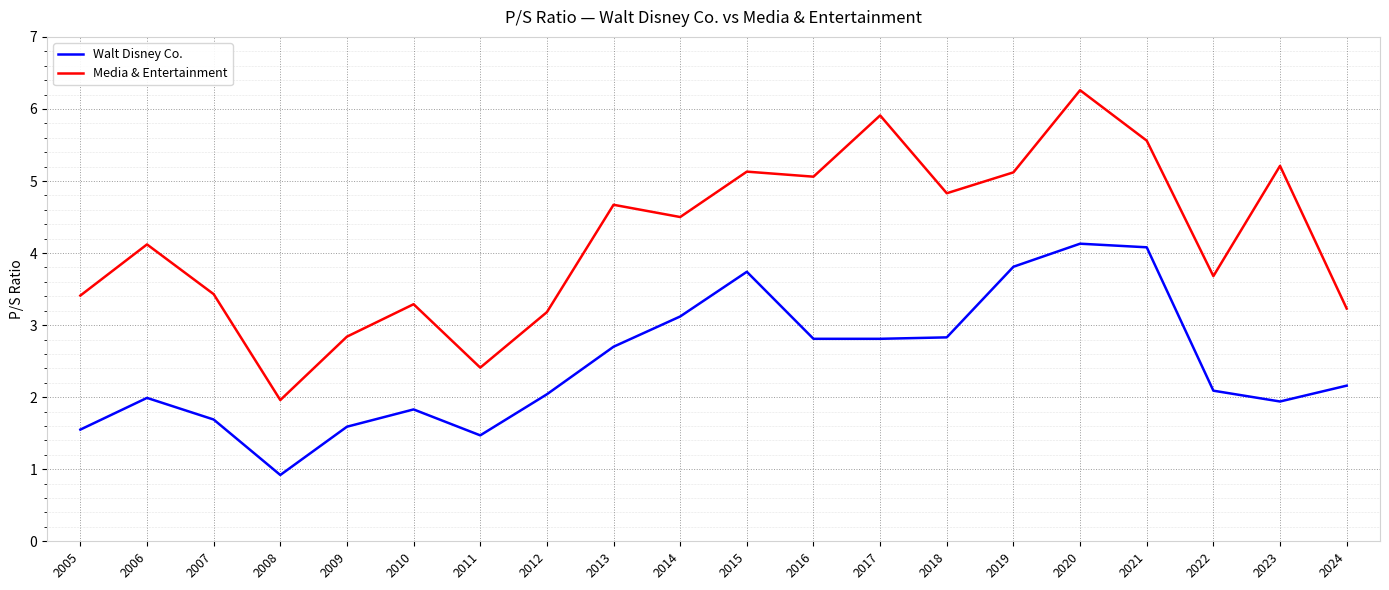

What is the lowest value of the Walt Disney Co. series?

0.9